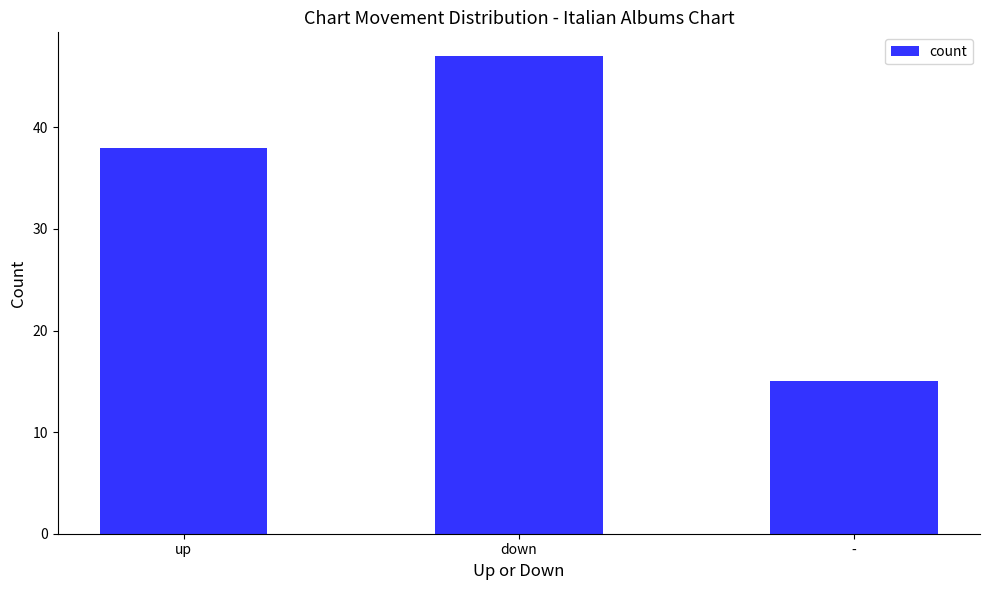

True or false: the data shows 55 at up.

False